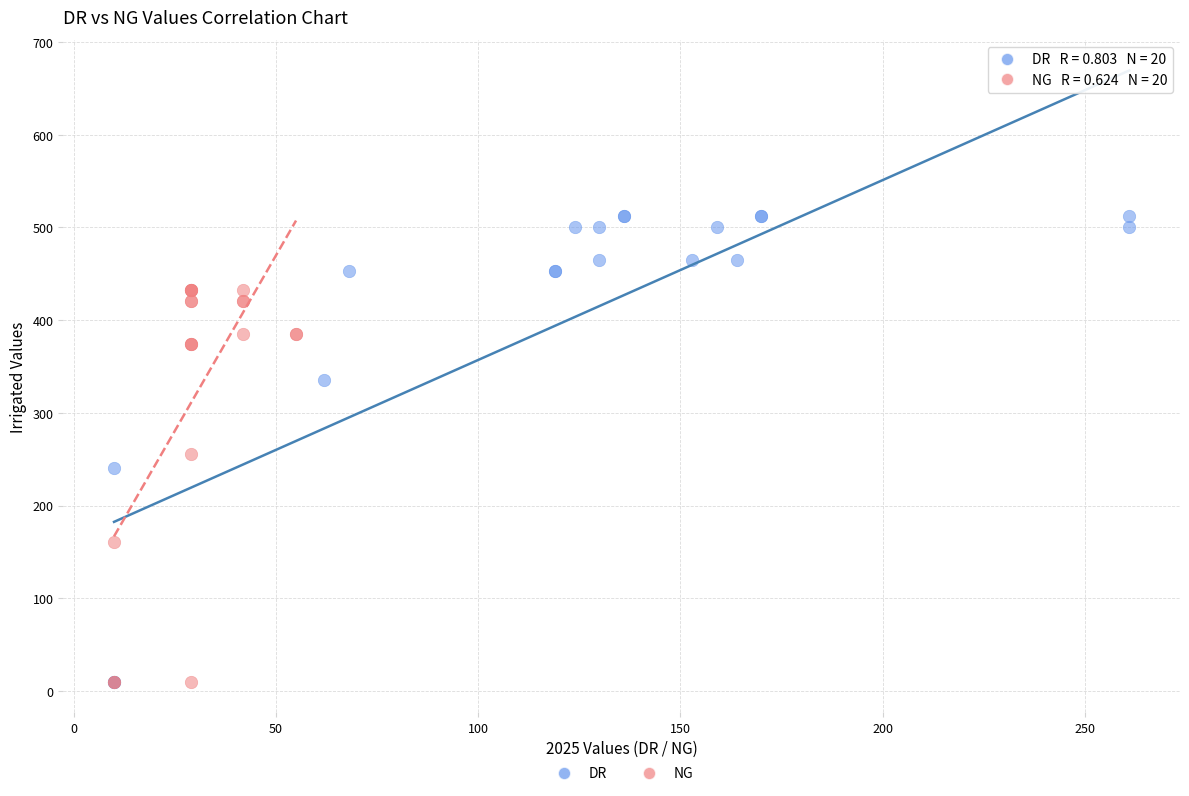

What are all the series names shown in the legend?

DR, NG